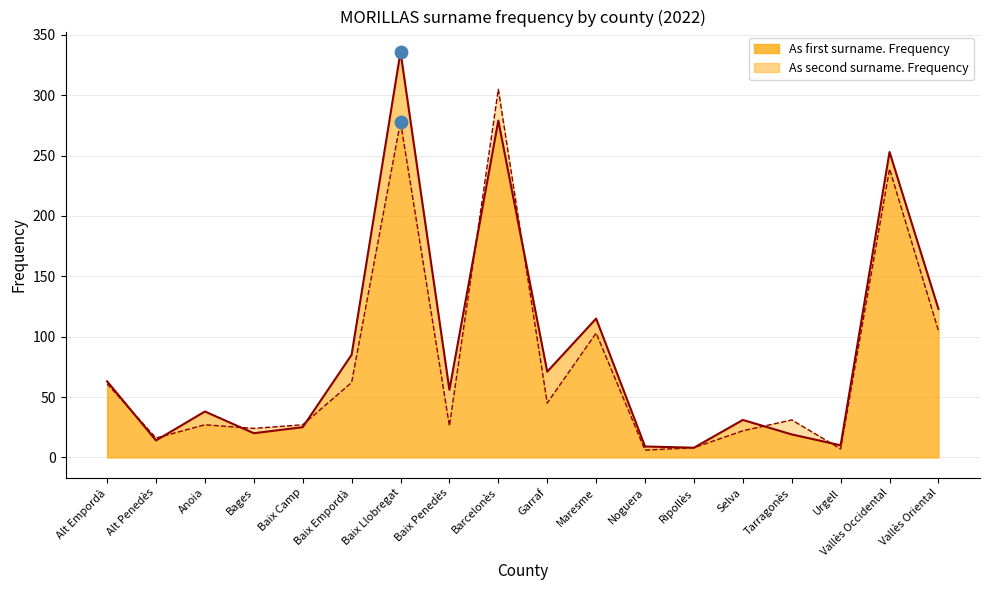

Which series reaches the maximum Y coordinate?

As first surname. Frequency